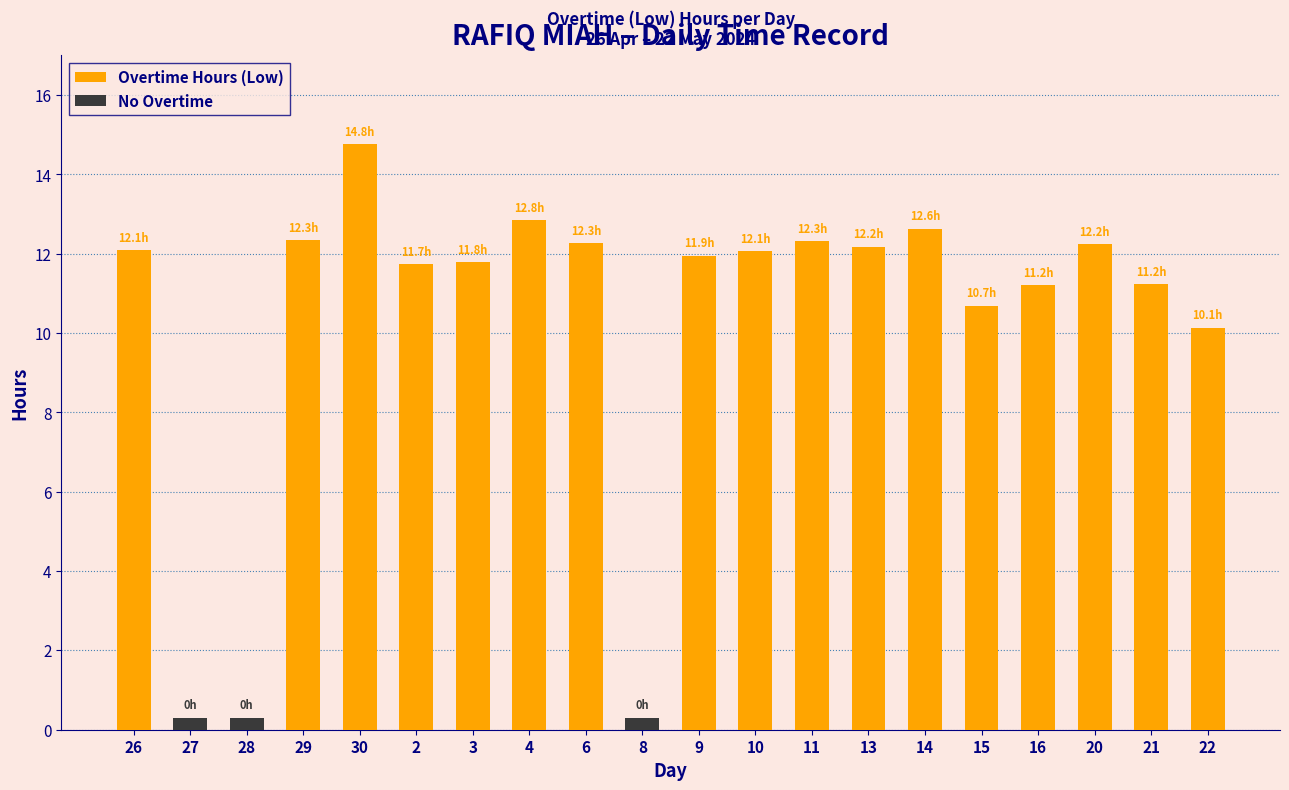

What is the highest value of the Overtime Hours (Low) series?

14.8